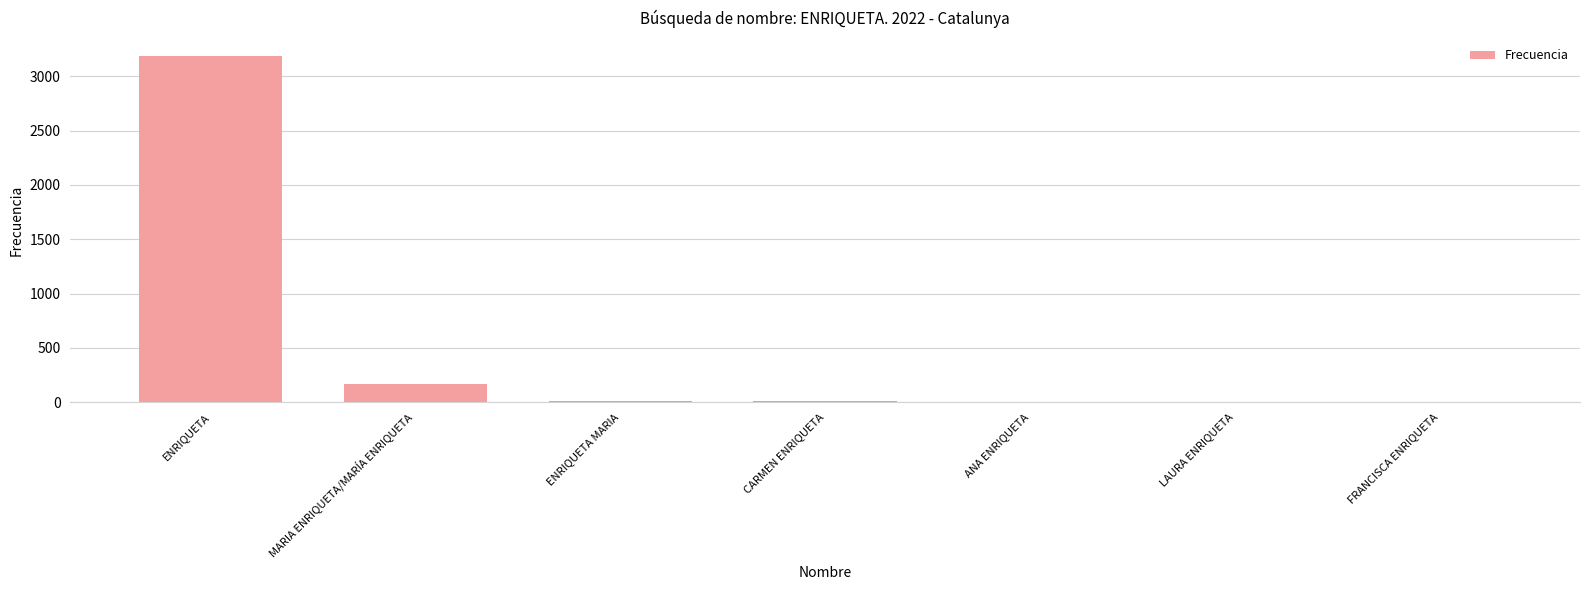

What is the greatest value displayed?

3192